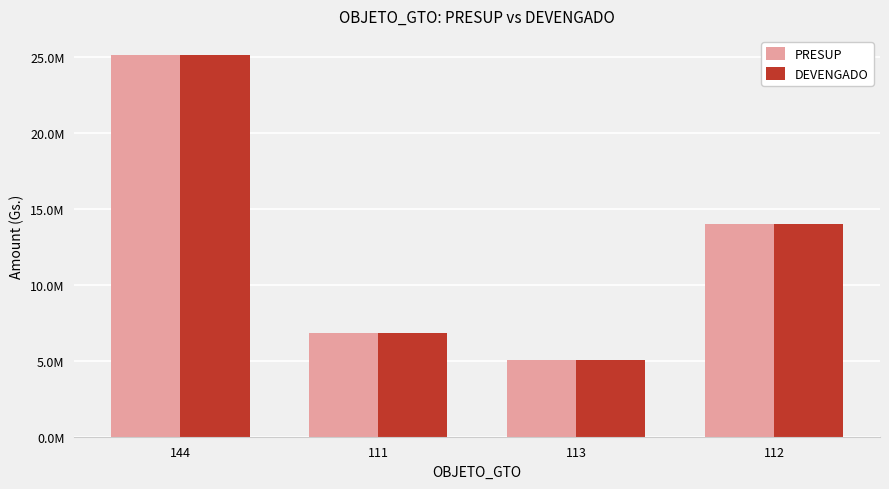

What are all the series names shown in the legend?

PRESUP, DEVENGADO